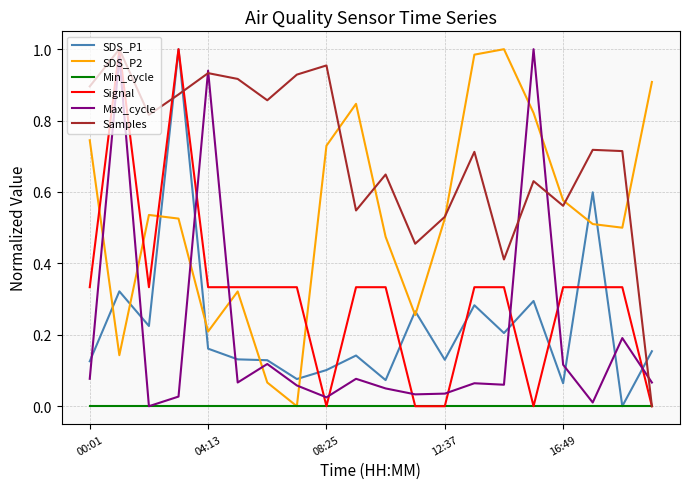

Which series has the largest total across all categories?

Samples